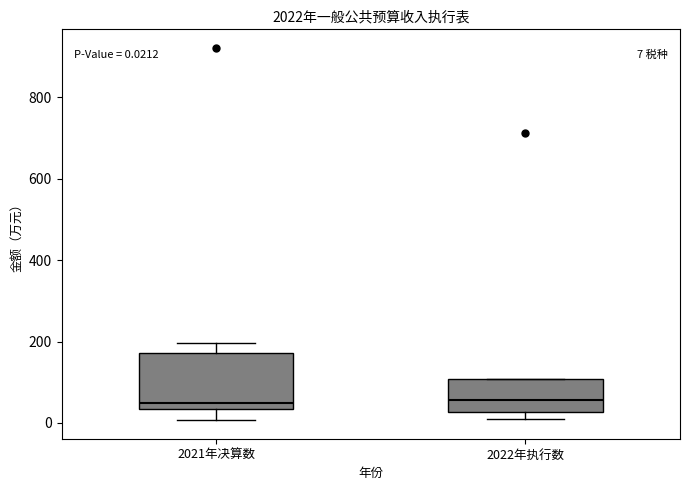

Comparing the boxes themselves (not the whiskers), which one is the tallest?

2021年决算数